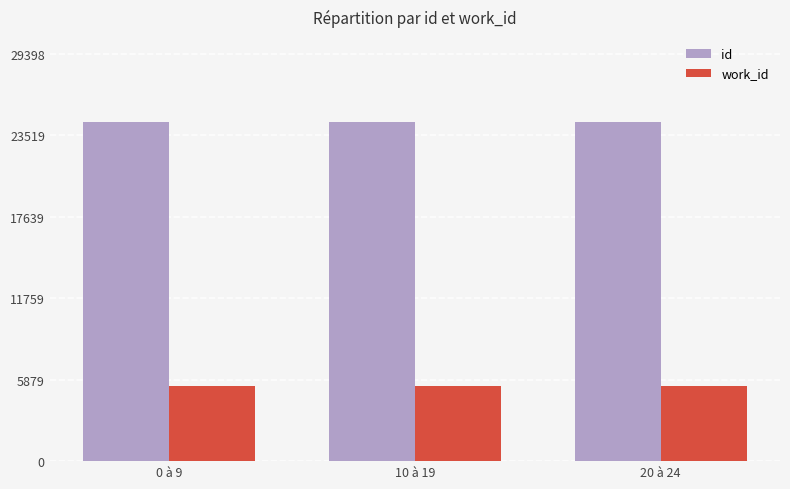

Rank the series by their average value, from lowest to highest.

work_id, id